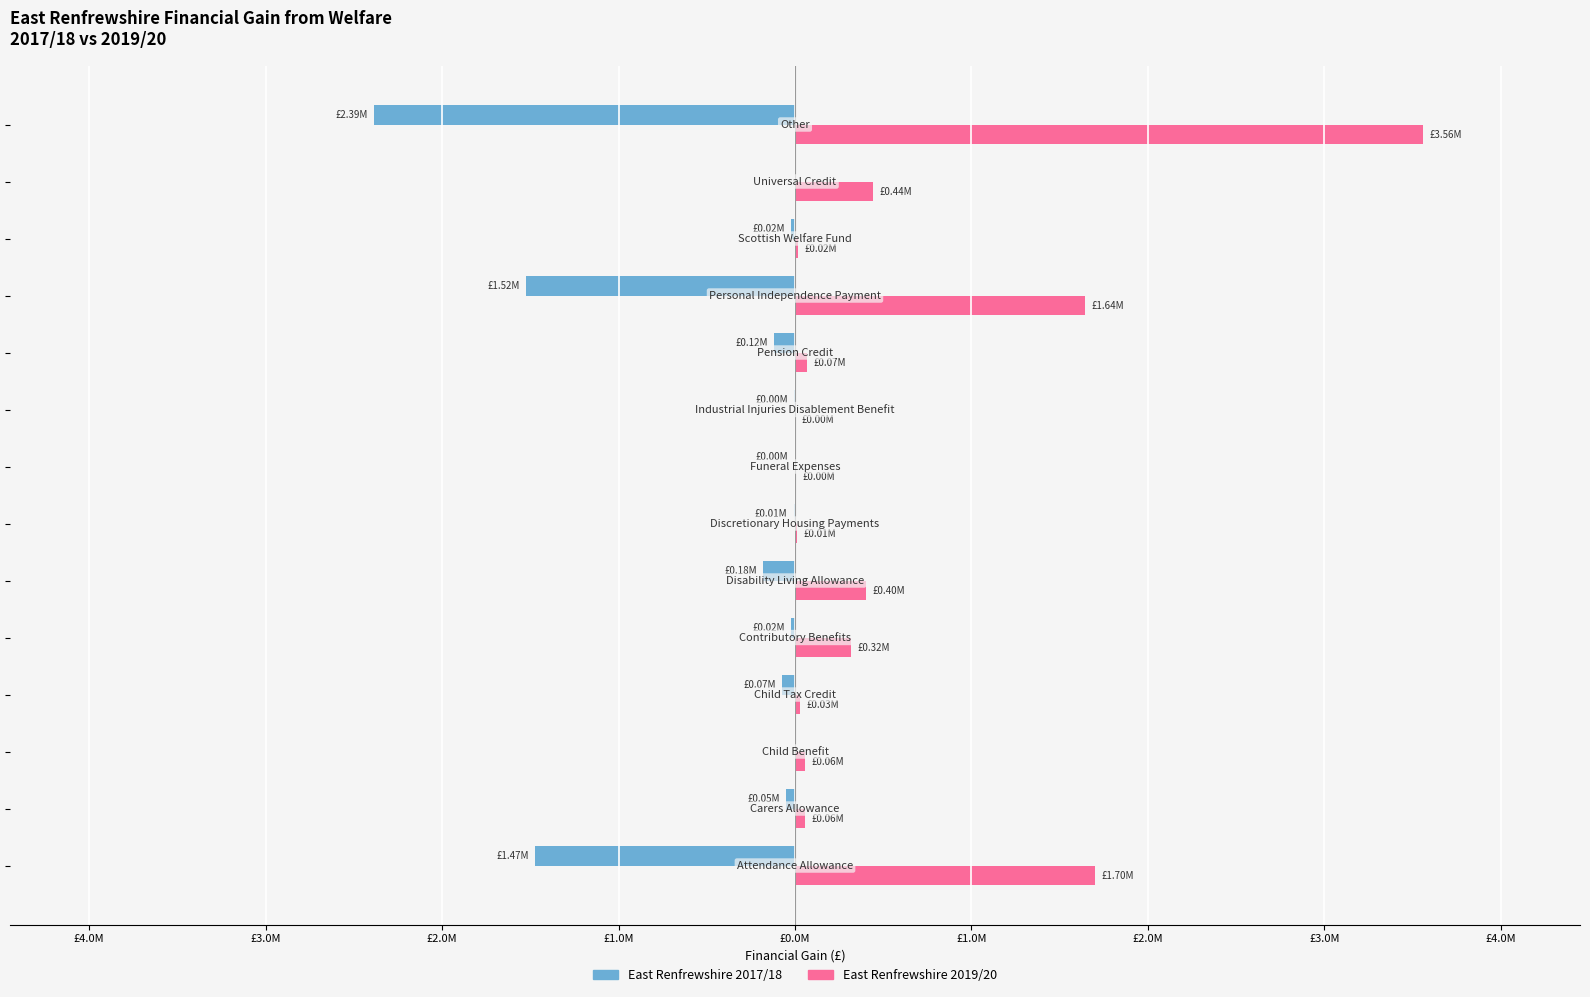

Rank the series by their average value, from highest to lowest.

East Renfrewshire 2019/20, East Renfrewshire 2017/18